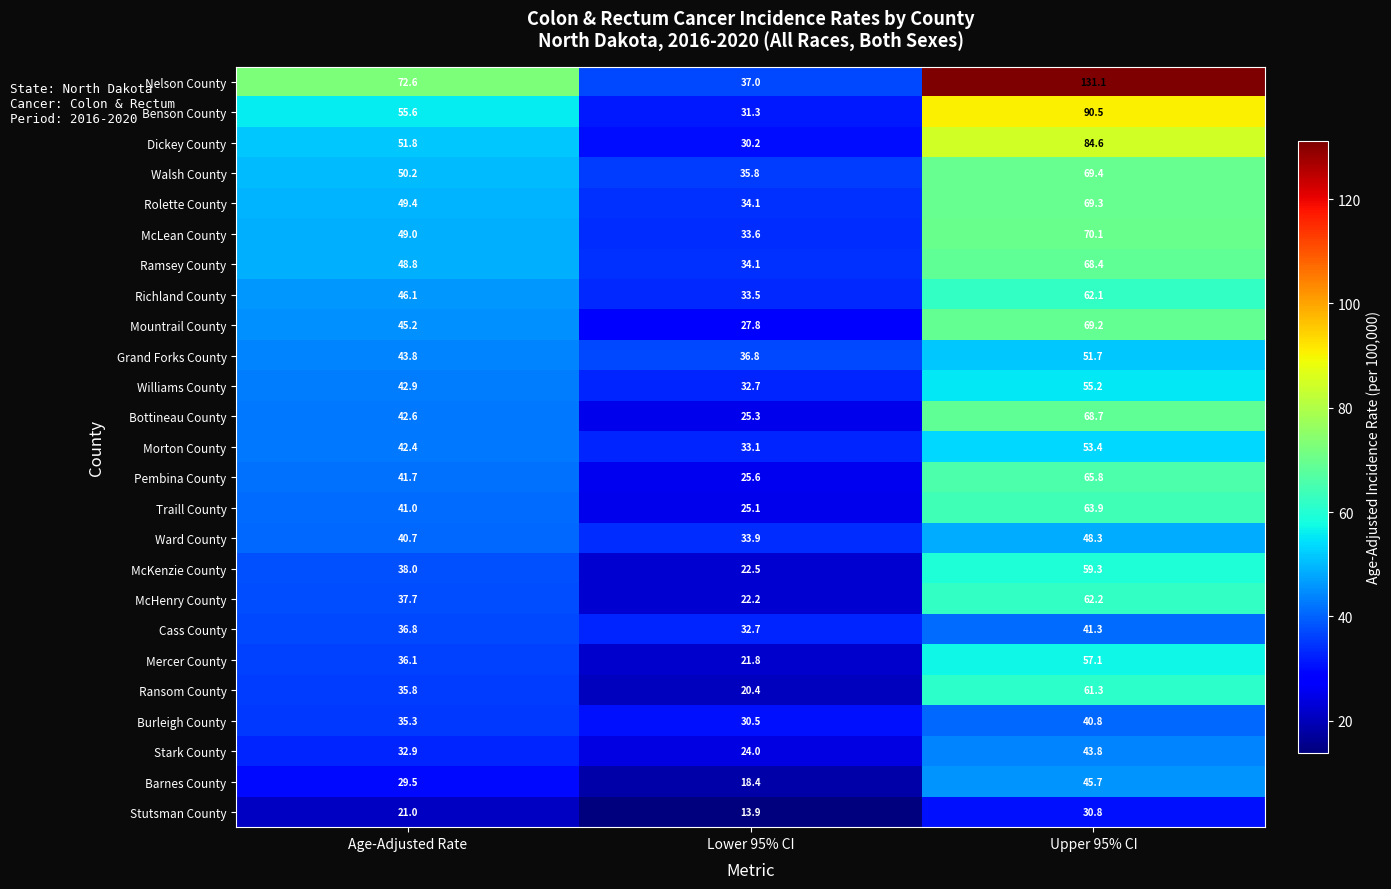

At which label is McKenzie County closest to 40?

Age-Adjusted Rate